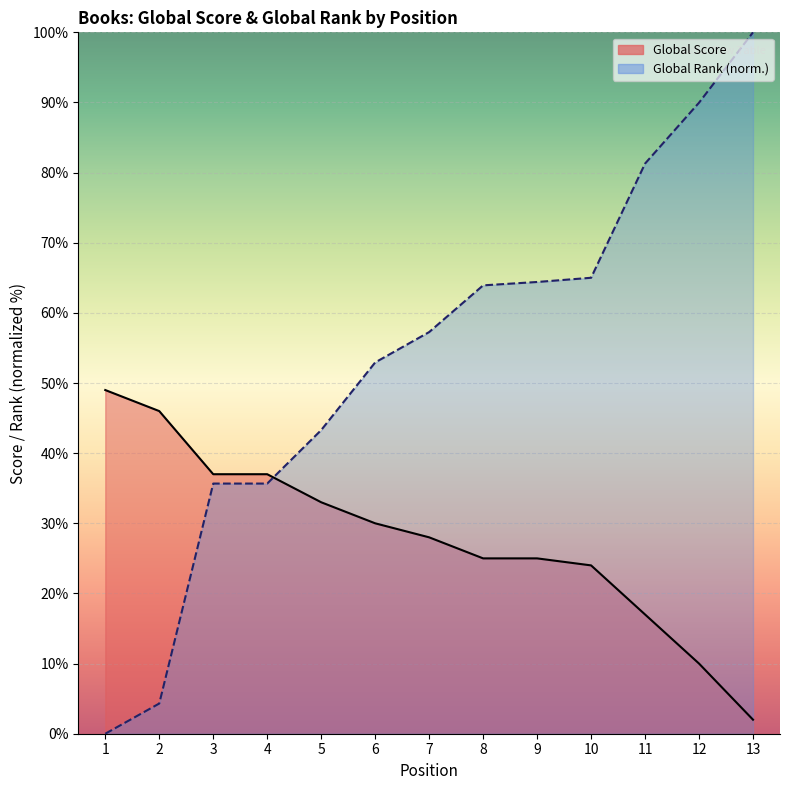

At which label does Global Score first exceed 28?

1